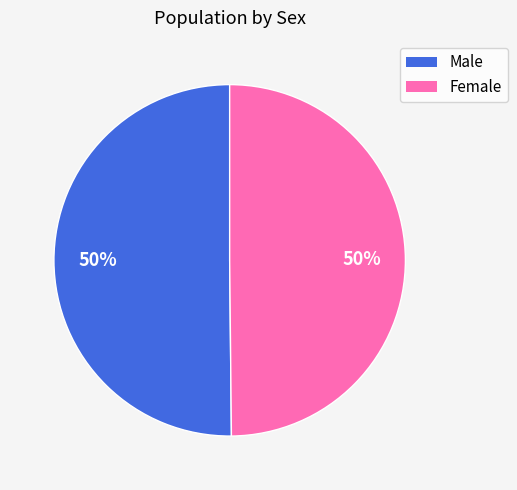

What percentage is the Male slice, to the nearest percent?

50%